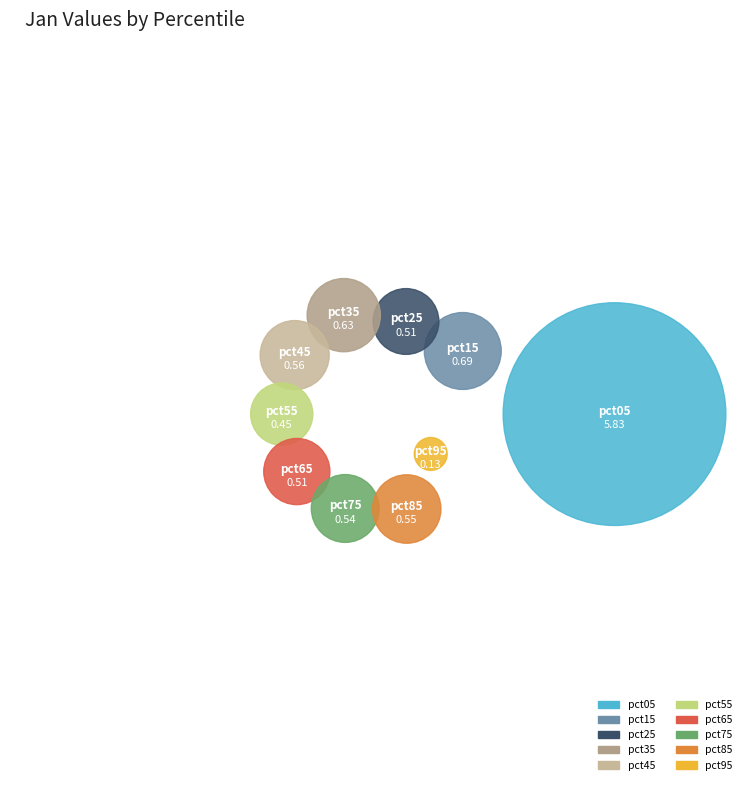

How many segments does this pie chart have?

10